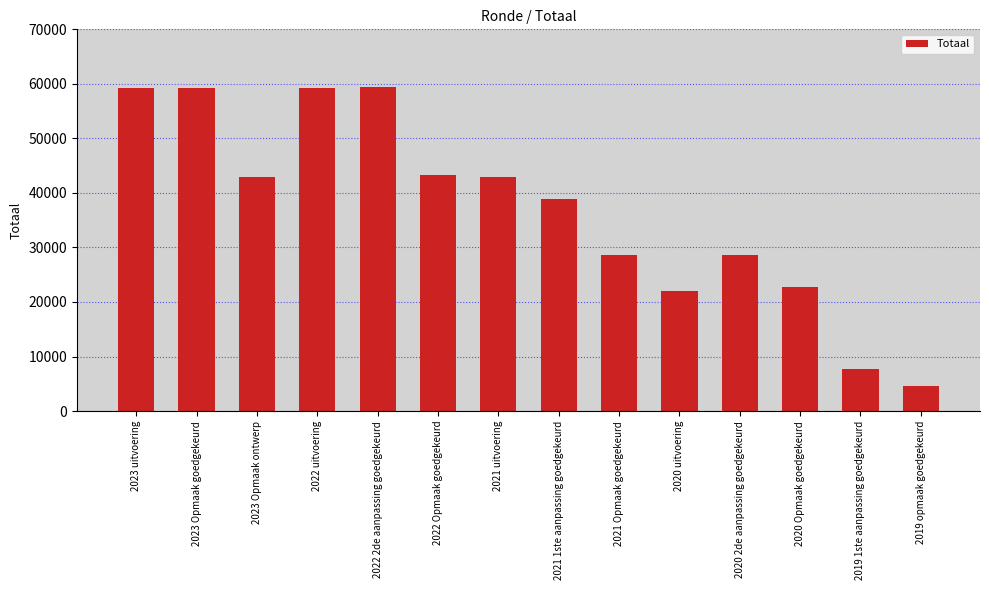

Is it true that the value at 2022 2de aanpassing goedgekeurd is 31829?

False